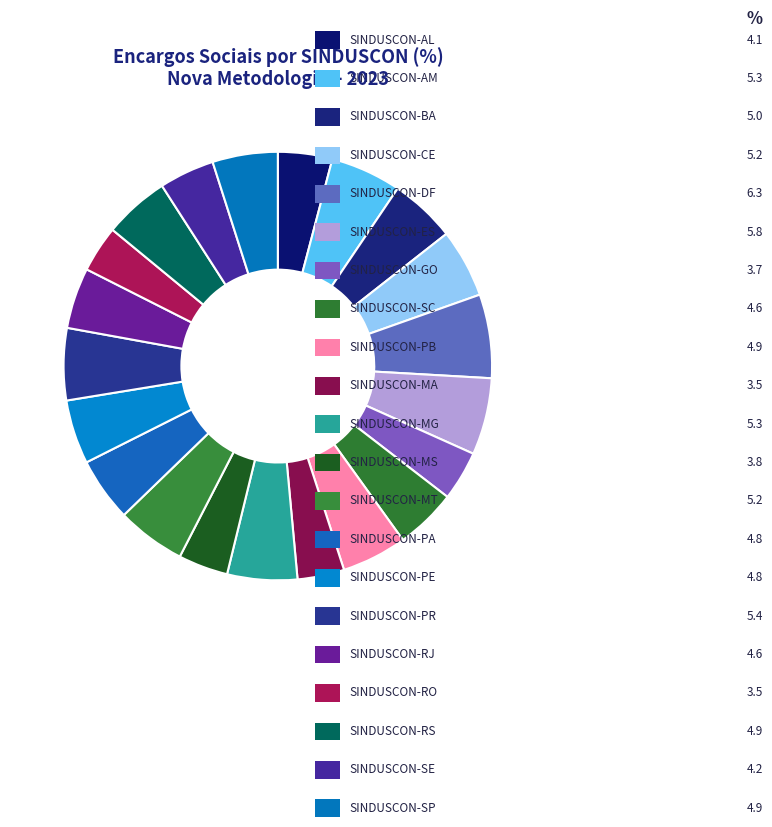

Does SINDUSCON-MA account for over 50% of the chart?

No